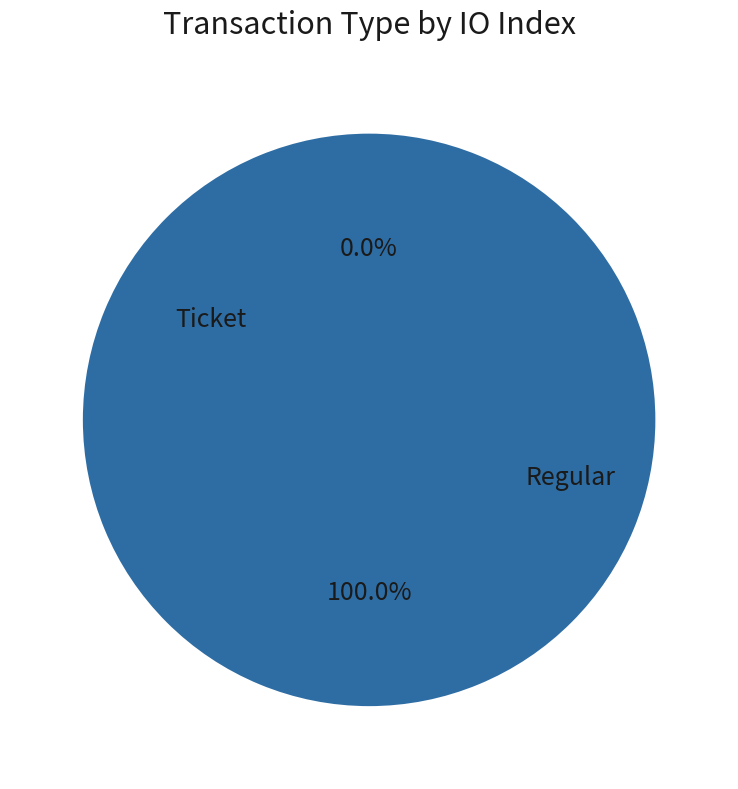

To the nearest percent, what is the average slice percentage?

50%